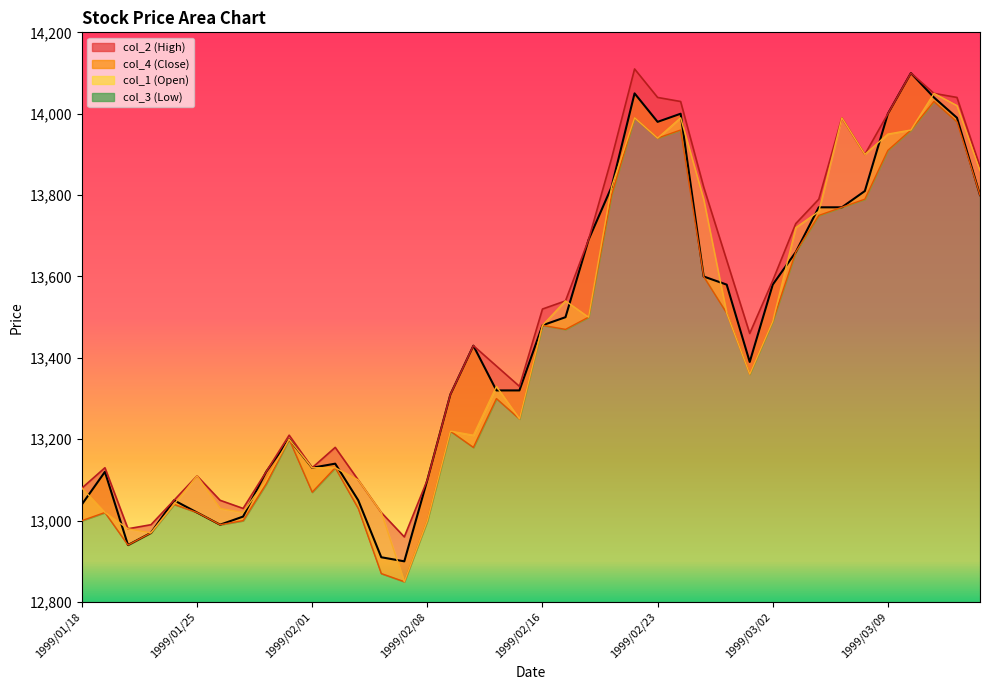

At how many categories does at least one series exceed 13876?

10